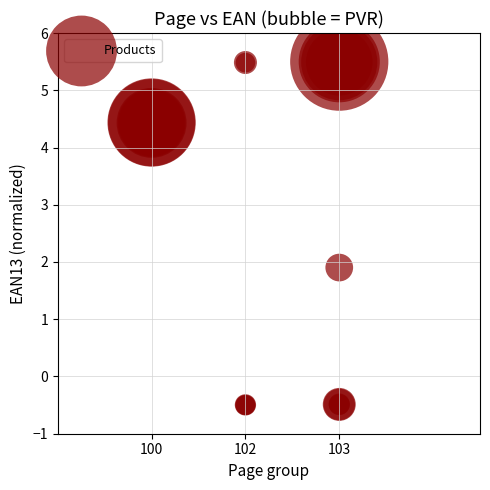

What Y value in the scatter plot is closest to 2?

1.9